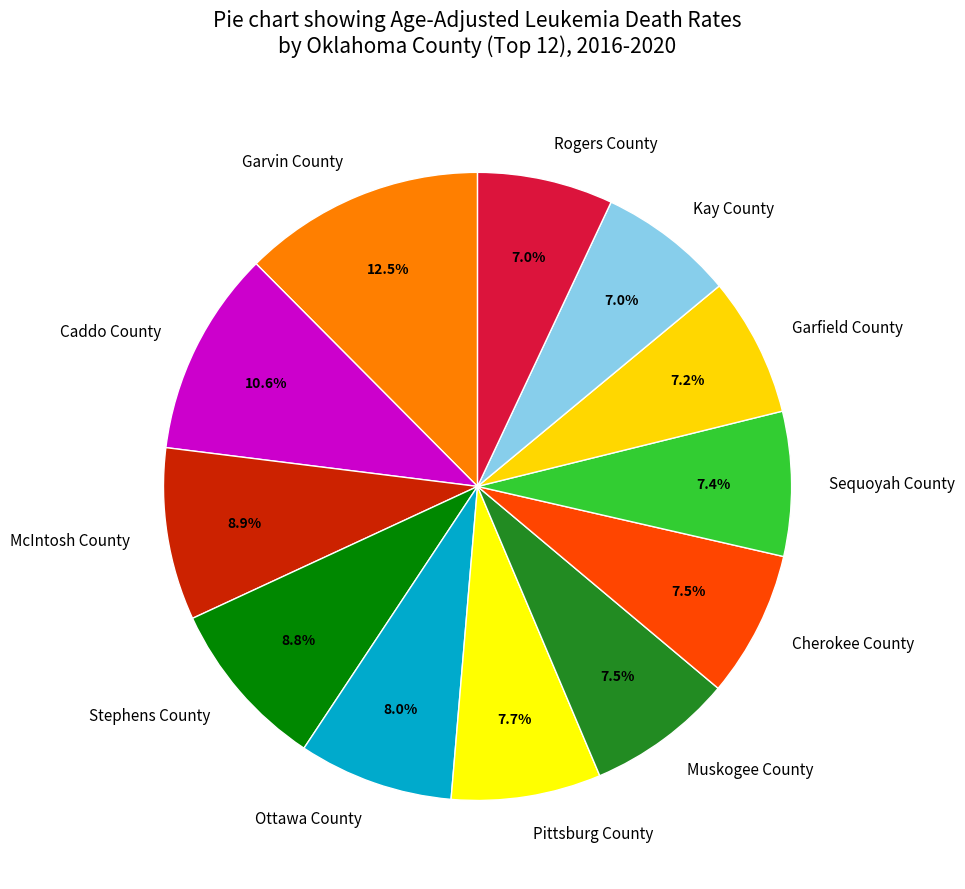

How many segments does this pie chart have?

12